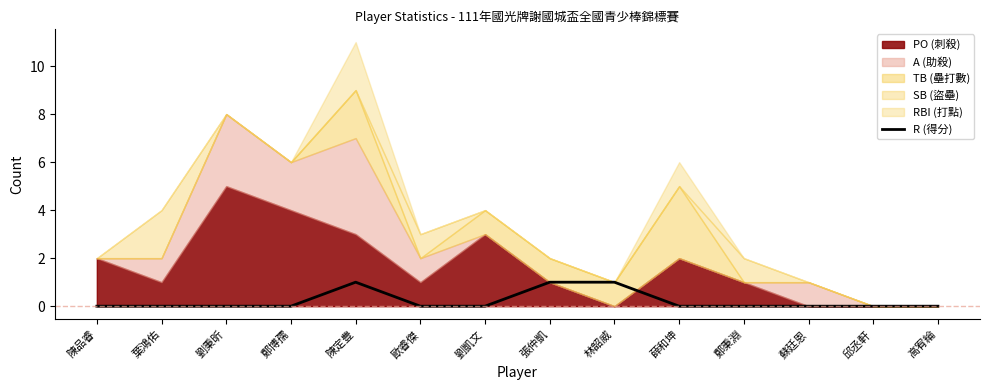

Which label corresponds to the smallest value in the chart?

陳品睿